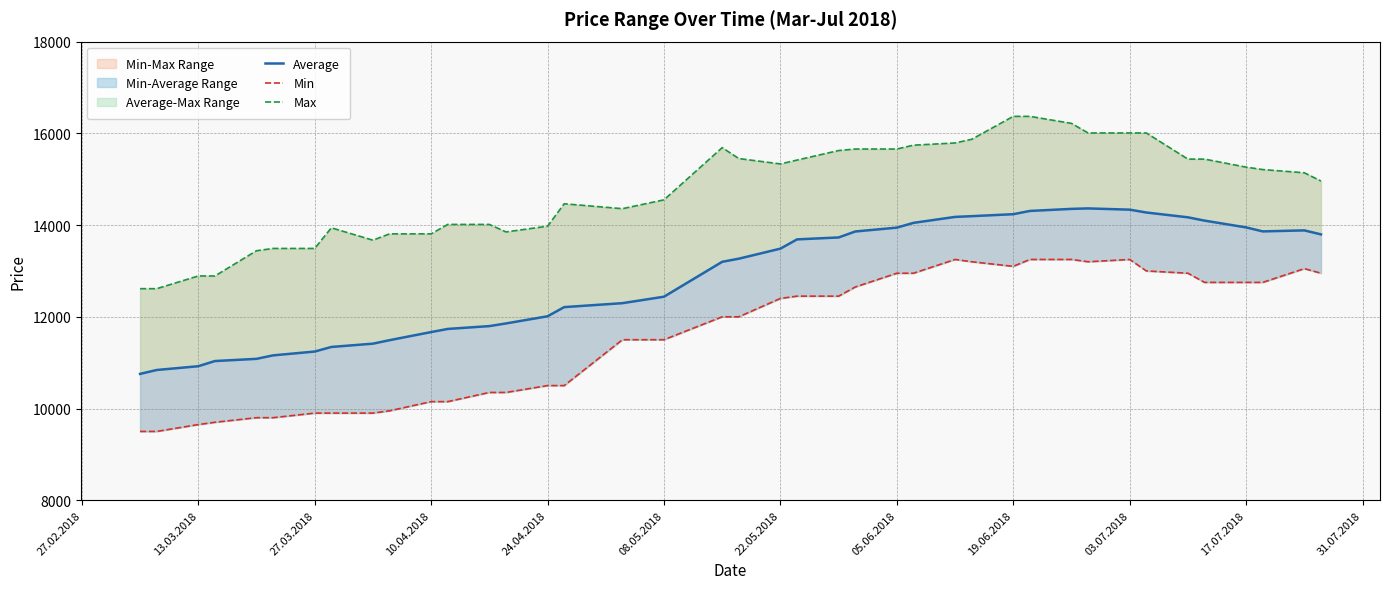

True or false: Average has a value of 6159 at 13.

False